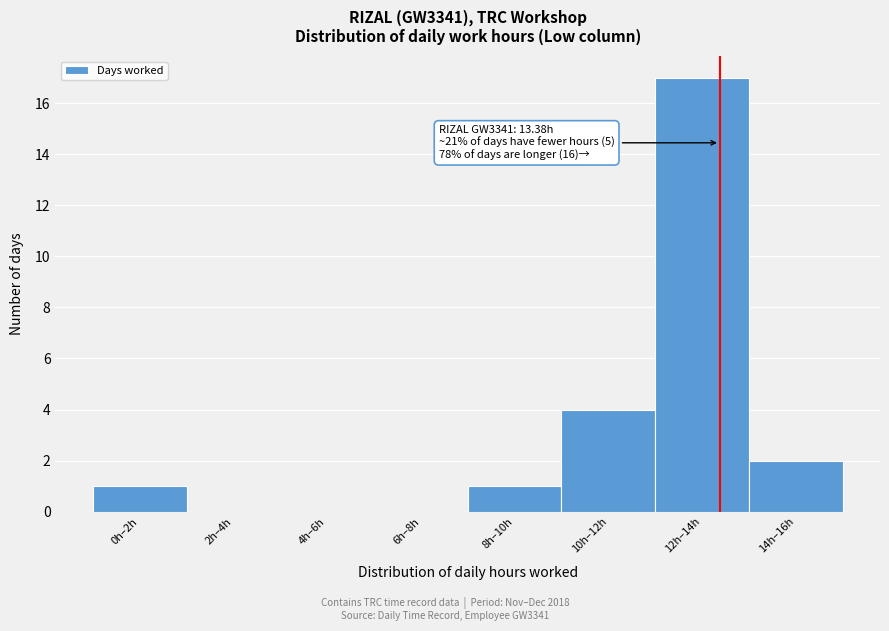

Reading left to right, what are all the values shown in this chart?

0h–2h=1	2h–4h=0	4h–6h=0	6h–8h=0	8h–10h=1	10h–12h=4	12h–14h=17	14h–16h=2